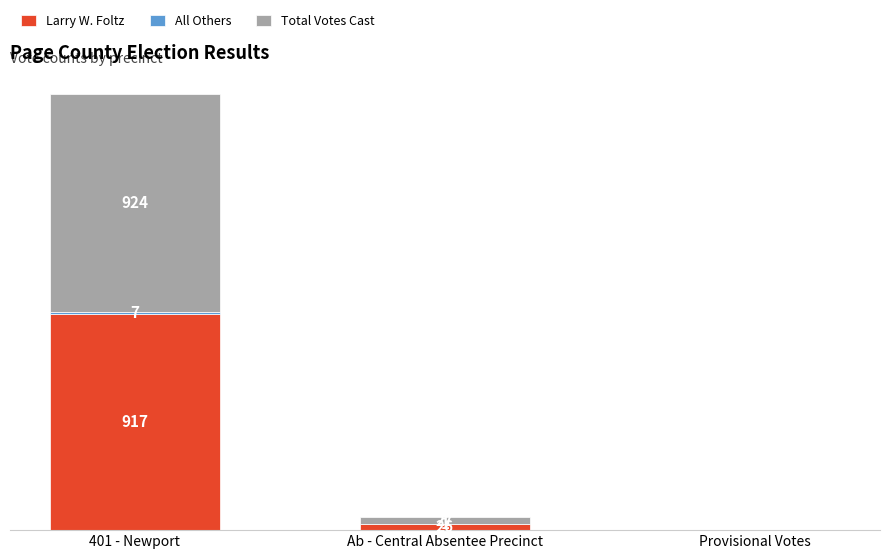

At which category is the sum across all series the highest?

401 - Newport